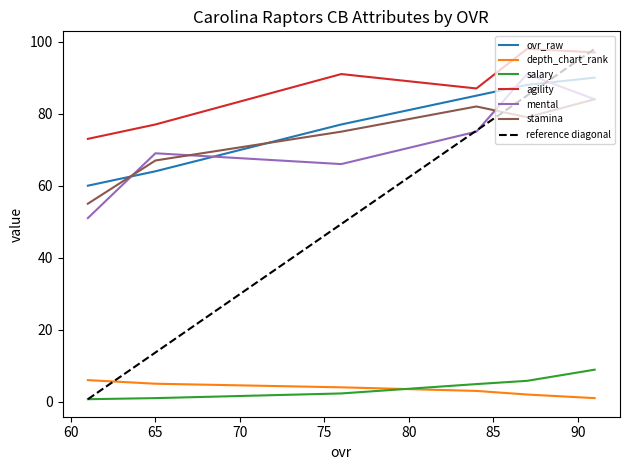

At which category is the sum across all series the highest?

91